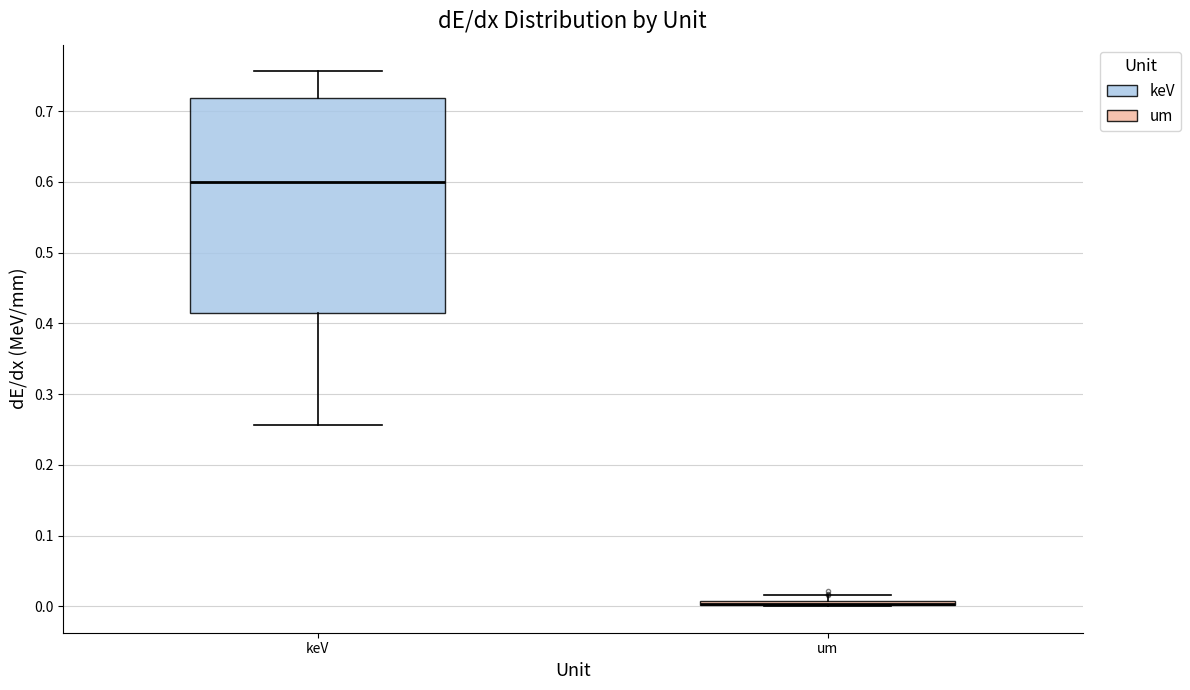

Which box is the tallest, from its lower edge to its upper edge?

keV